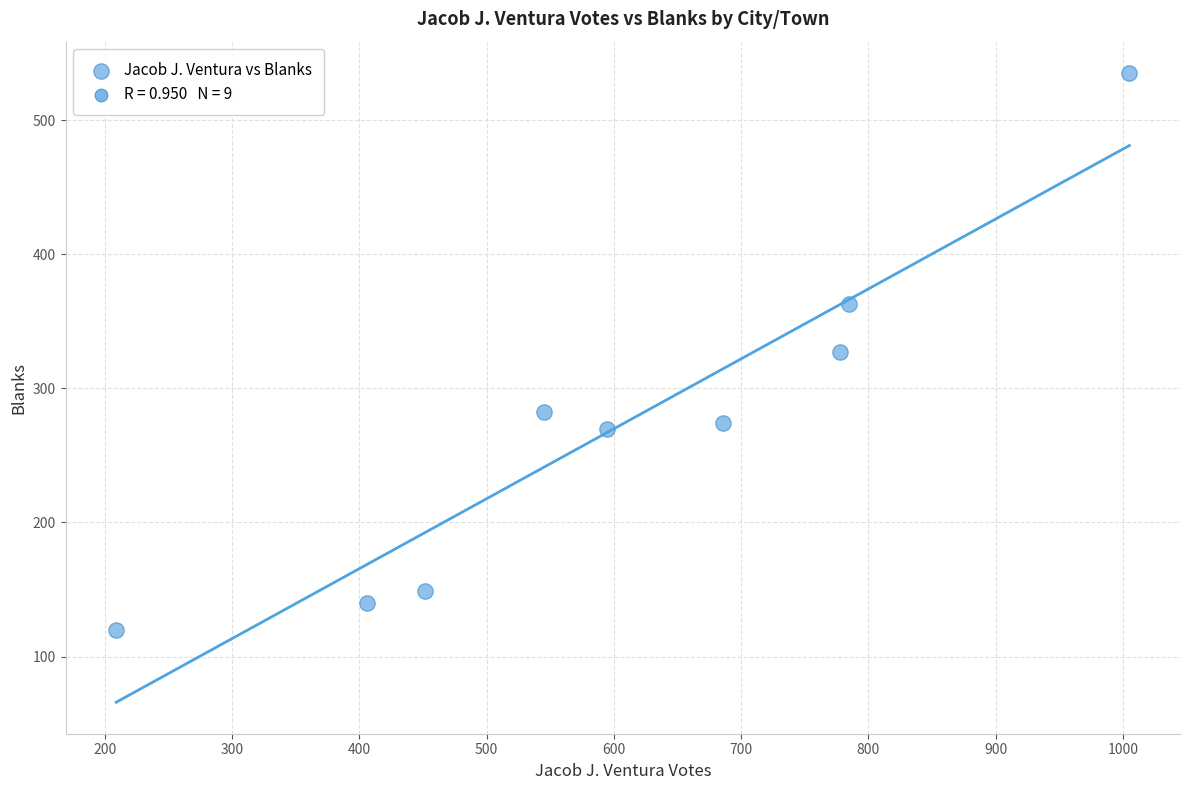

What is the range of X values (max minus min)?

796